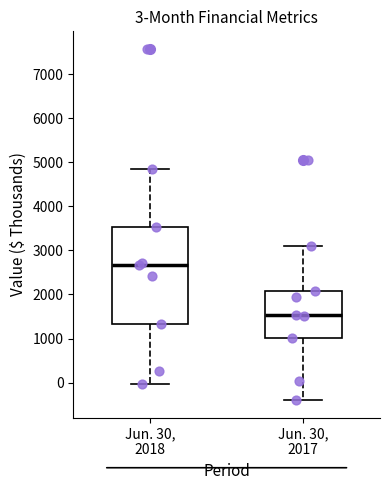

Which box is the tallest, from its lower edge to its upper edge?

Jun. 30, 2018